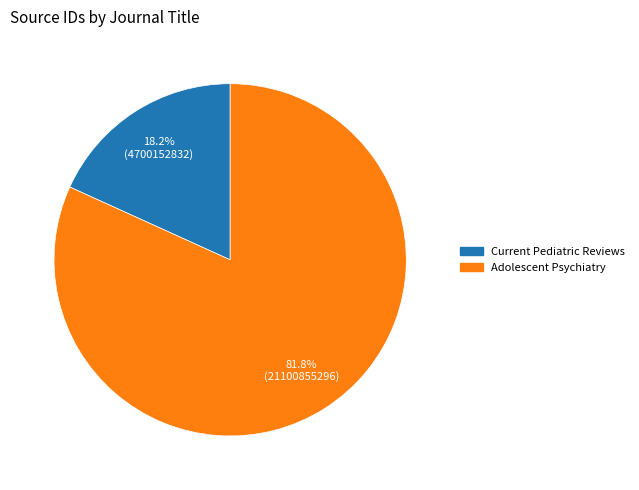

To the nearest percent, what is the average slice percentage?

50%